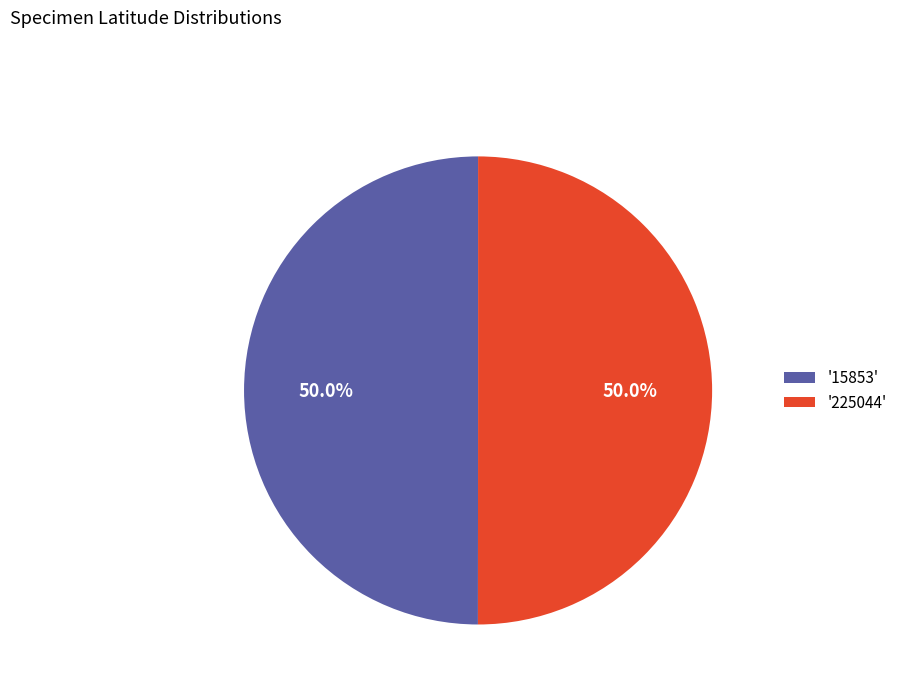

What percentage is NOT represented by '225044'?

50.0%